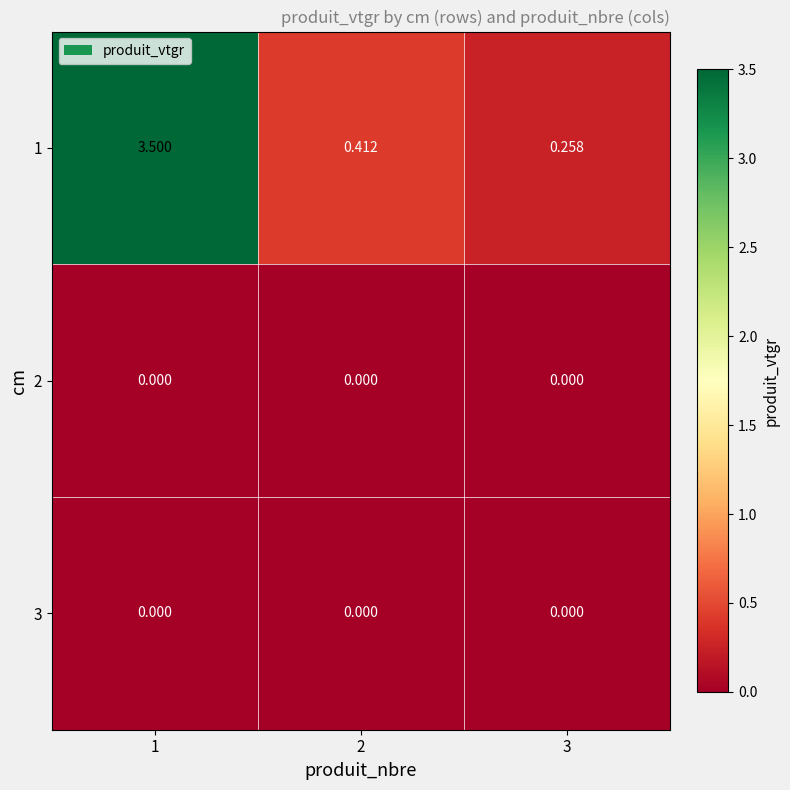

Is the value of 2 at 1 greater than the value of 1 at 1?

No